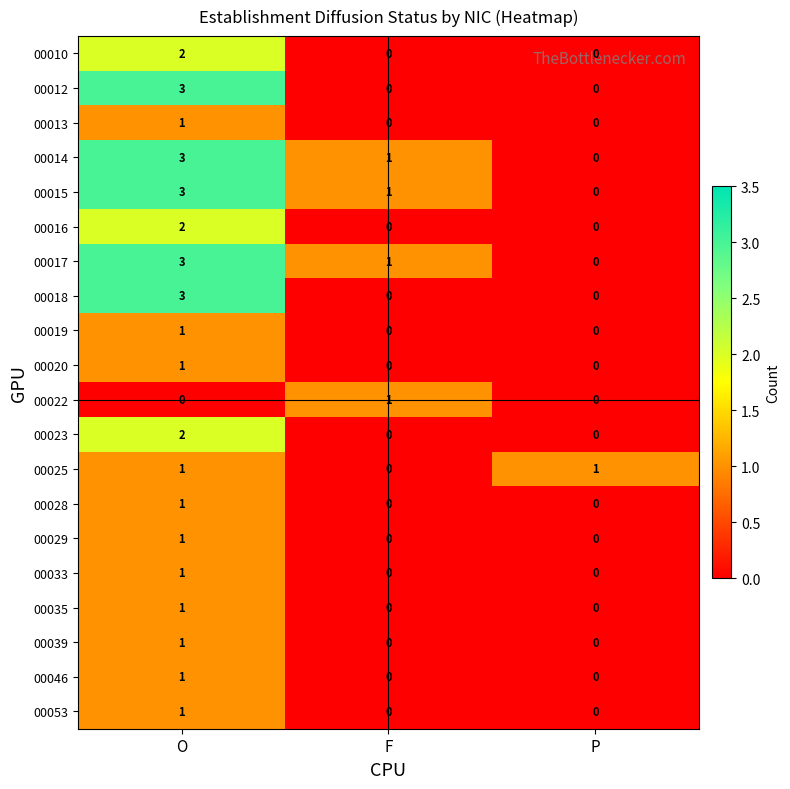

How many series are shown in this chart?

20